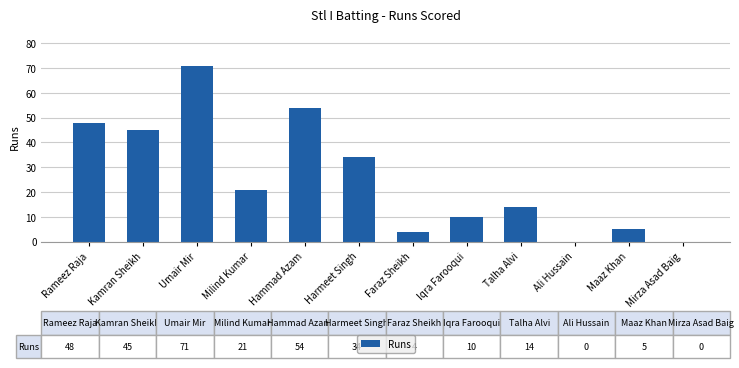

What is the change in value from Milind Kumar to Talha Alvi?

-7